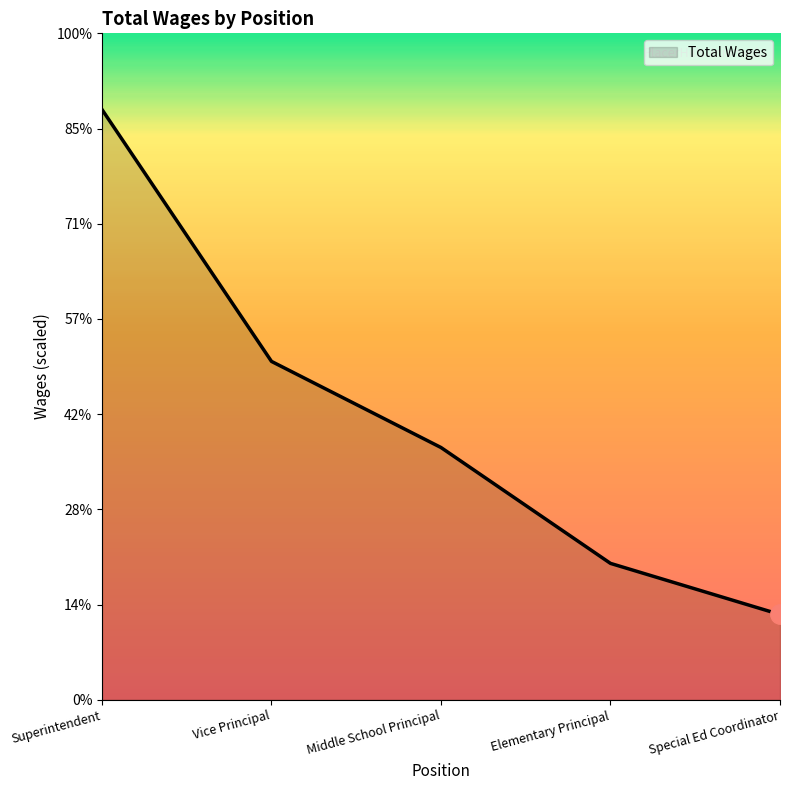

The value at Elementary Principal is 28650. True or false?

True